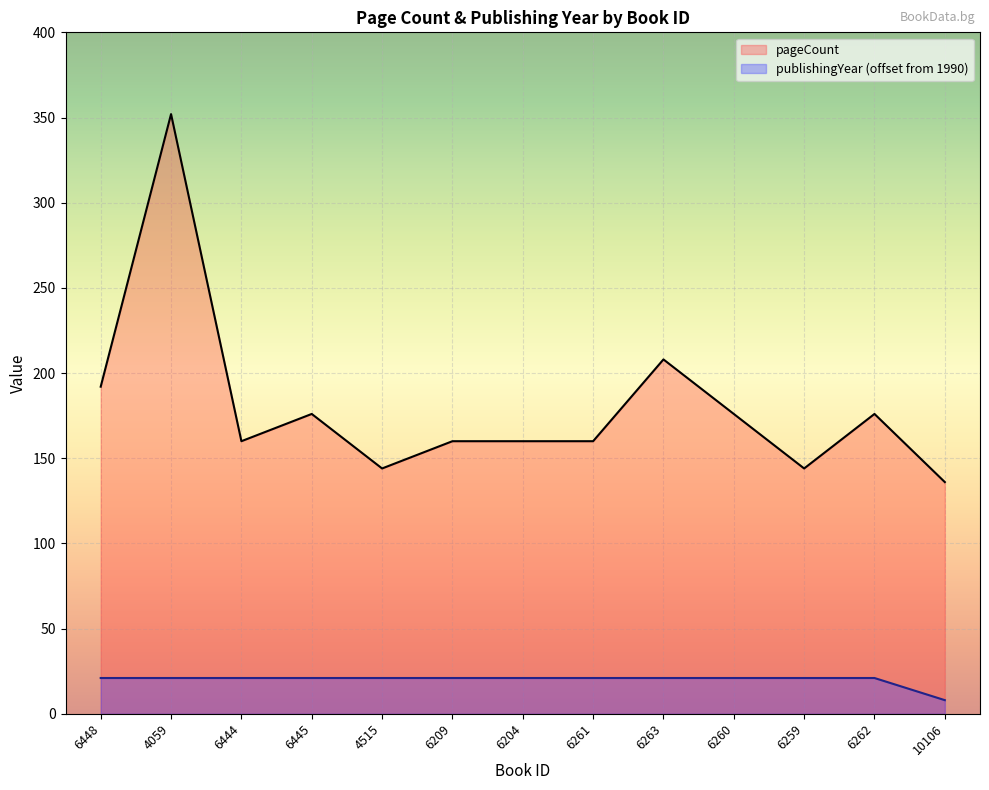

Is it true that pageCount equals 192 at 6448?

True